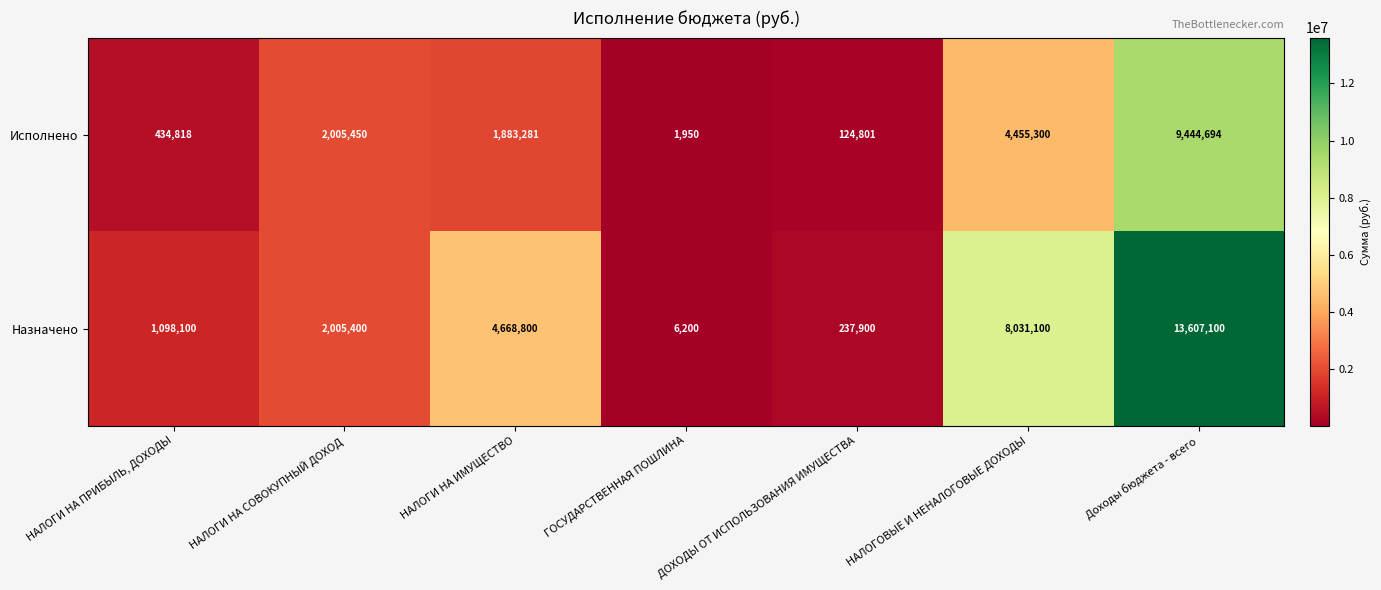

How many categories are shown in the chart?

7